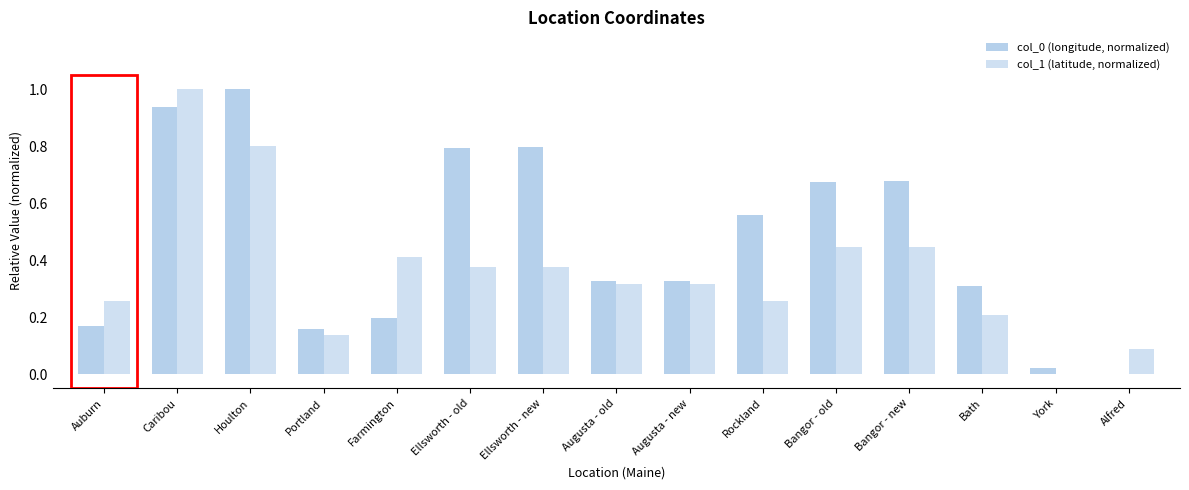

What is the label of the 14th bar from the left?

York